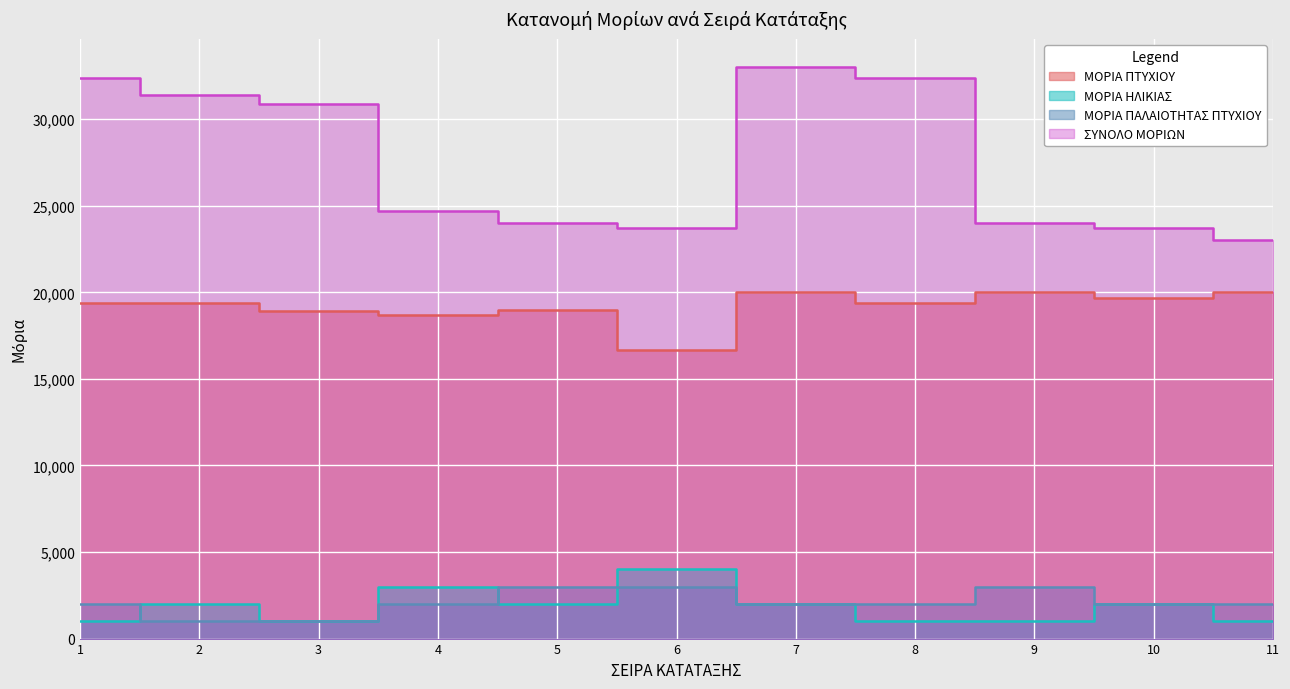

What is the difference between the second highest and second lowest values in the ΣΥΝΟΛΟ ΜΟΡΙΩΝ series?

8700